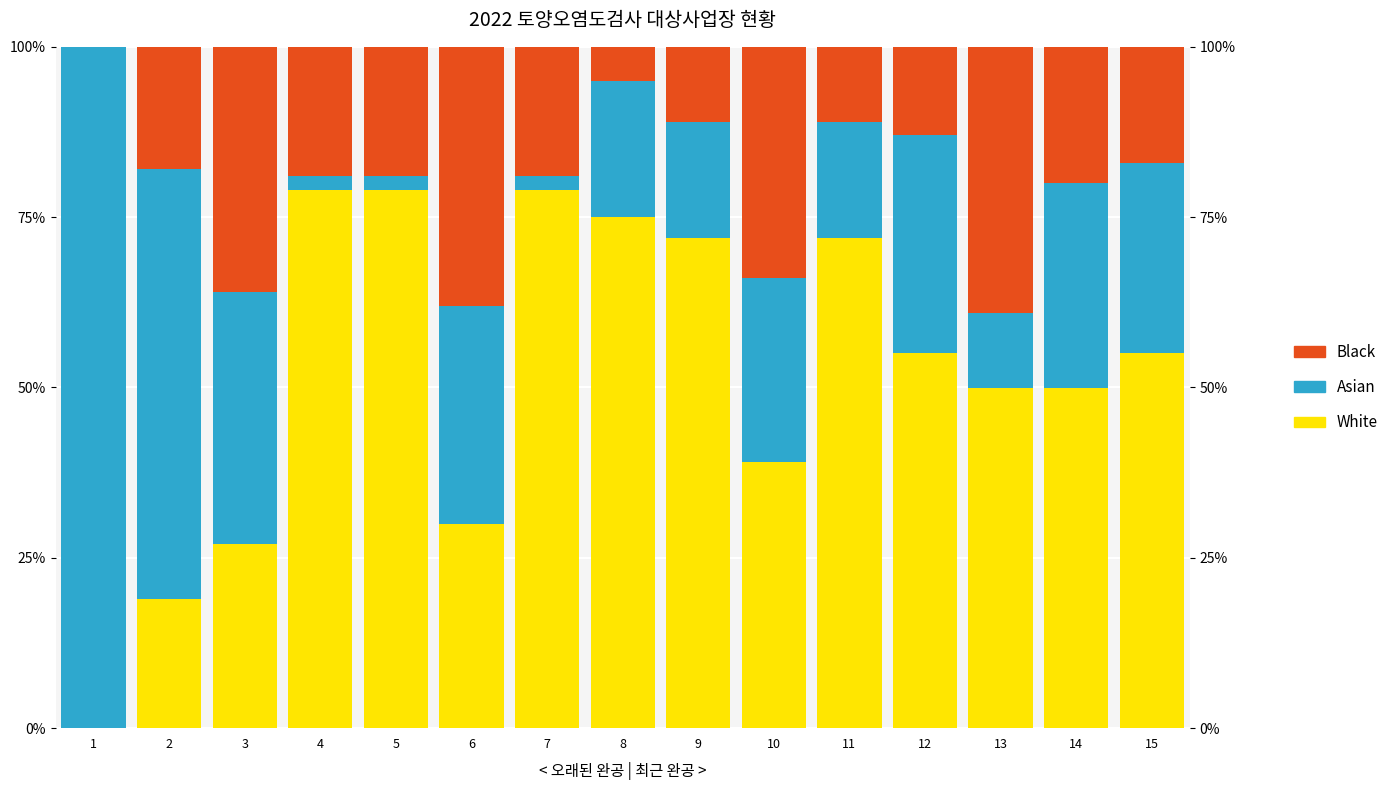

Count the number of categories in the chart.

15